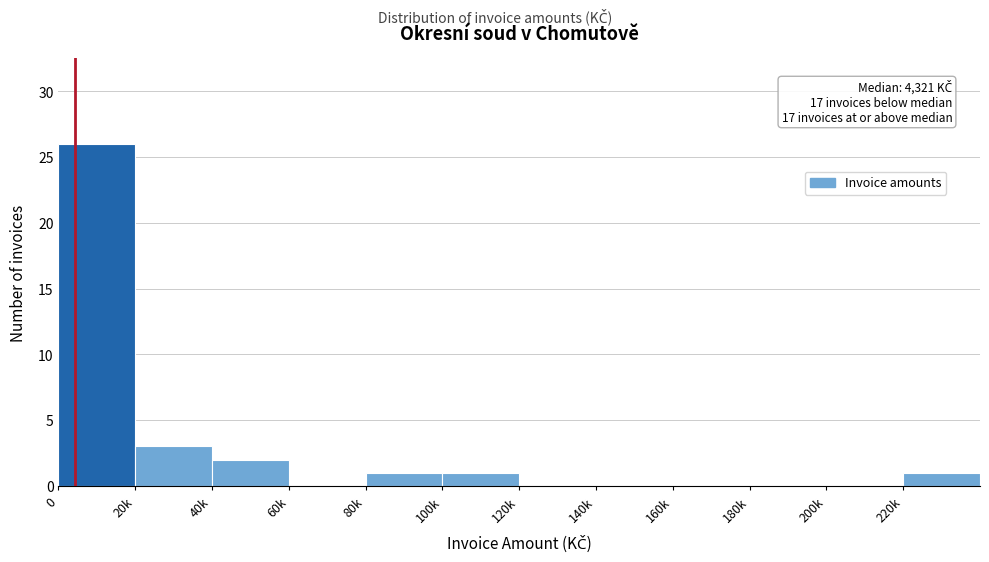

Reading left to right, list all the values displayed in this chart.

0=26	20k=3	40k=2	60k=0	80k=1	100k=1	120k=0	140k=0	160k=0	180k=0	200k=0	220k=1